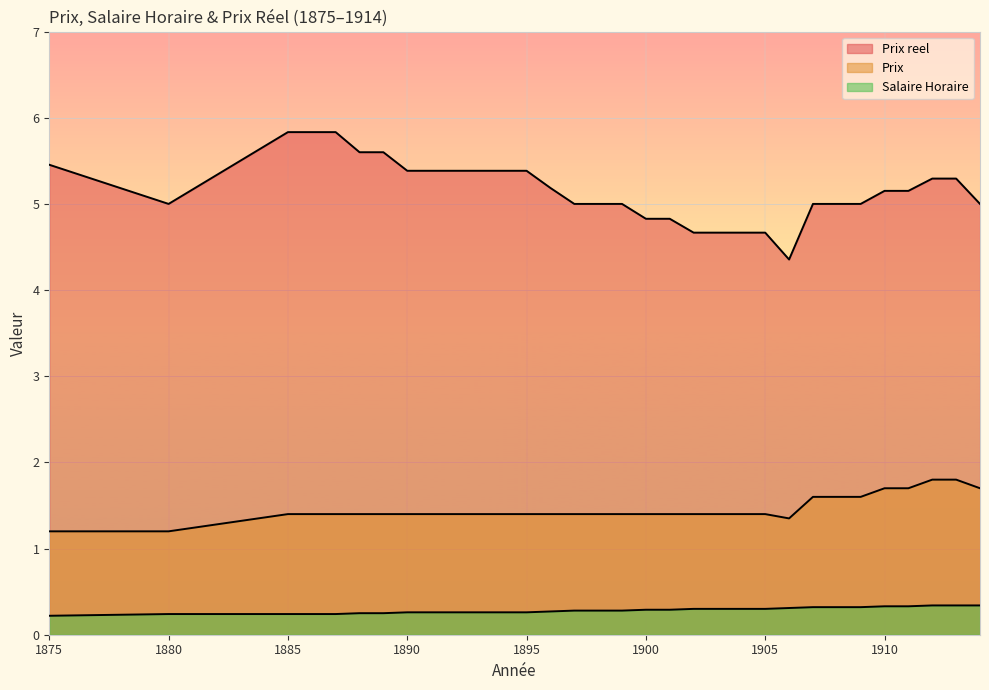

Which series has the widest spread of values?

Prix reel